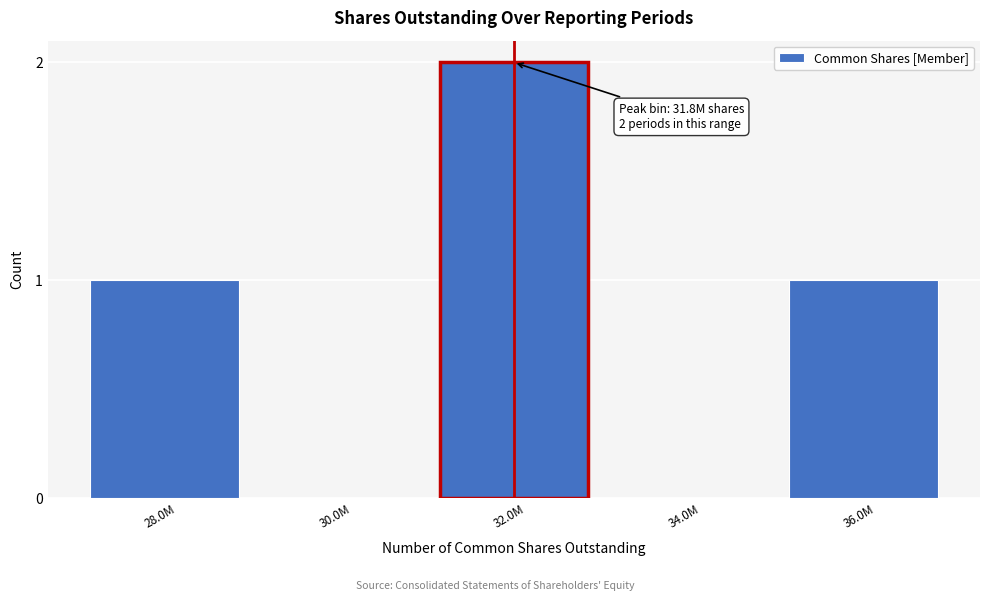

Reading left to right, transcribe all the data shown in this chart.

28.0M=1	30.0M=0	32.0M=2	34.0M=0	36.0M=1